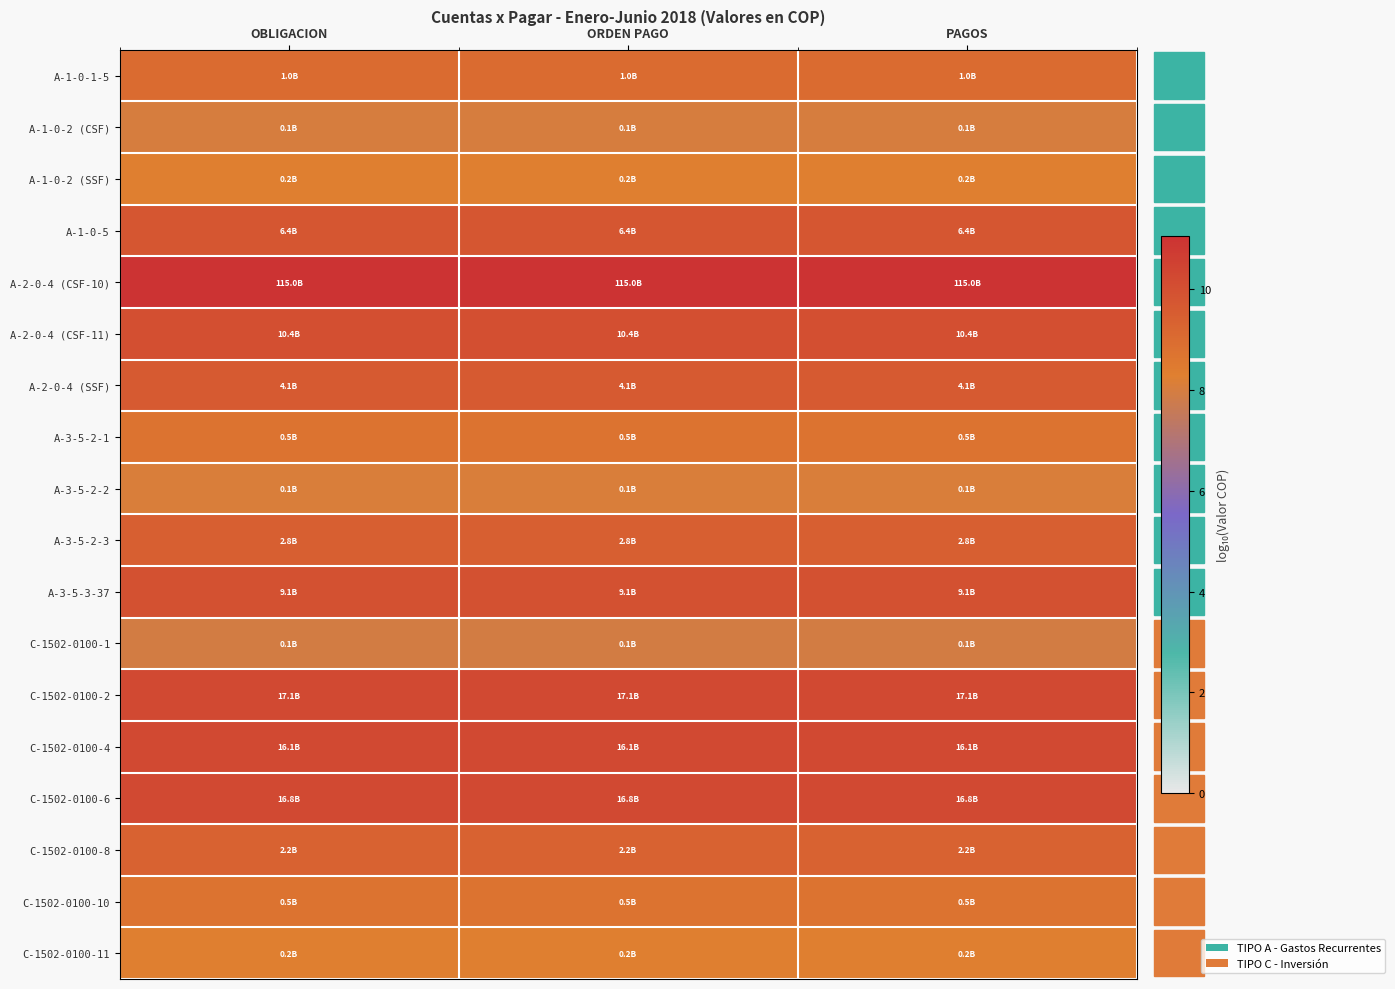

At which category is the sum across all series the highest?

OBLIGACION